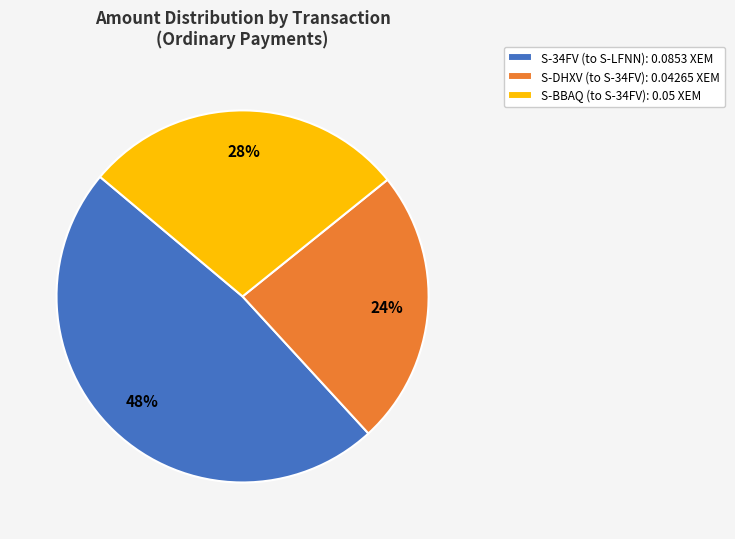

True or false: S-BBAQ (to S-34FV): 0.05 XEM accounts for 28% of the total.

True